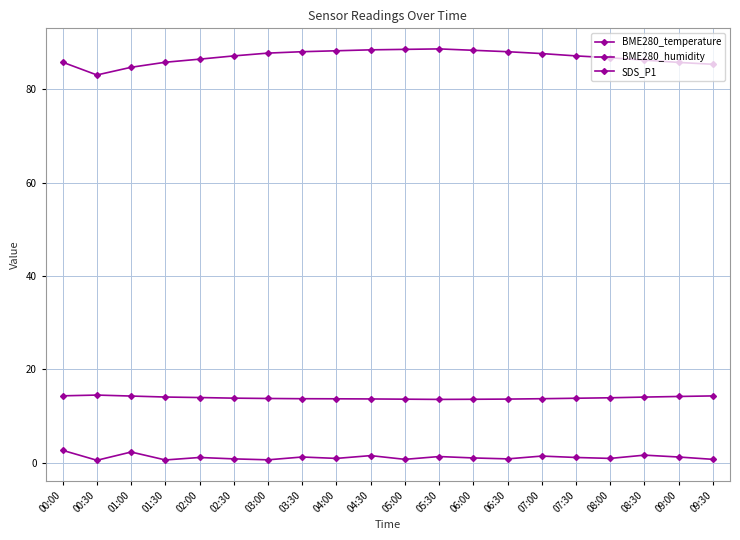

Where does the SDS_P1 series first go above 1?

00:00